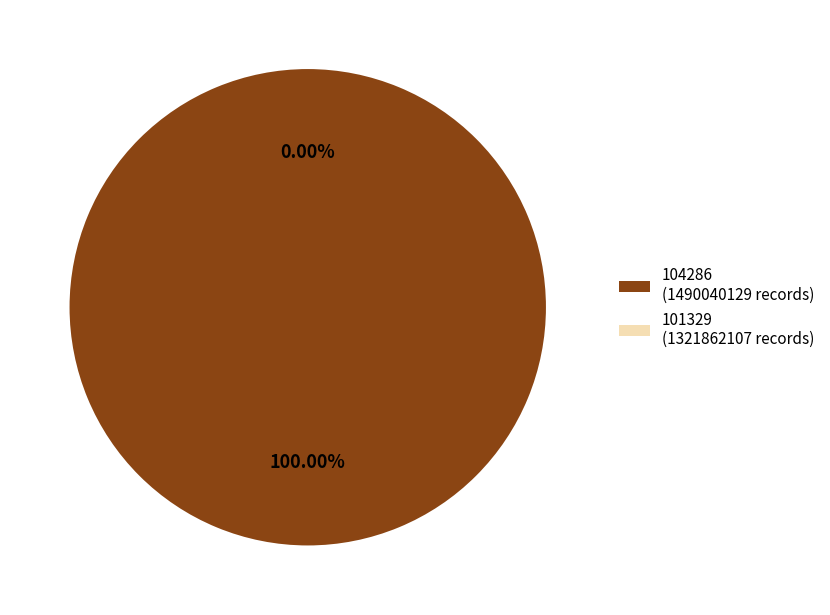

What percentage is the 104286 slice, to the nearest percent?

100%